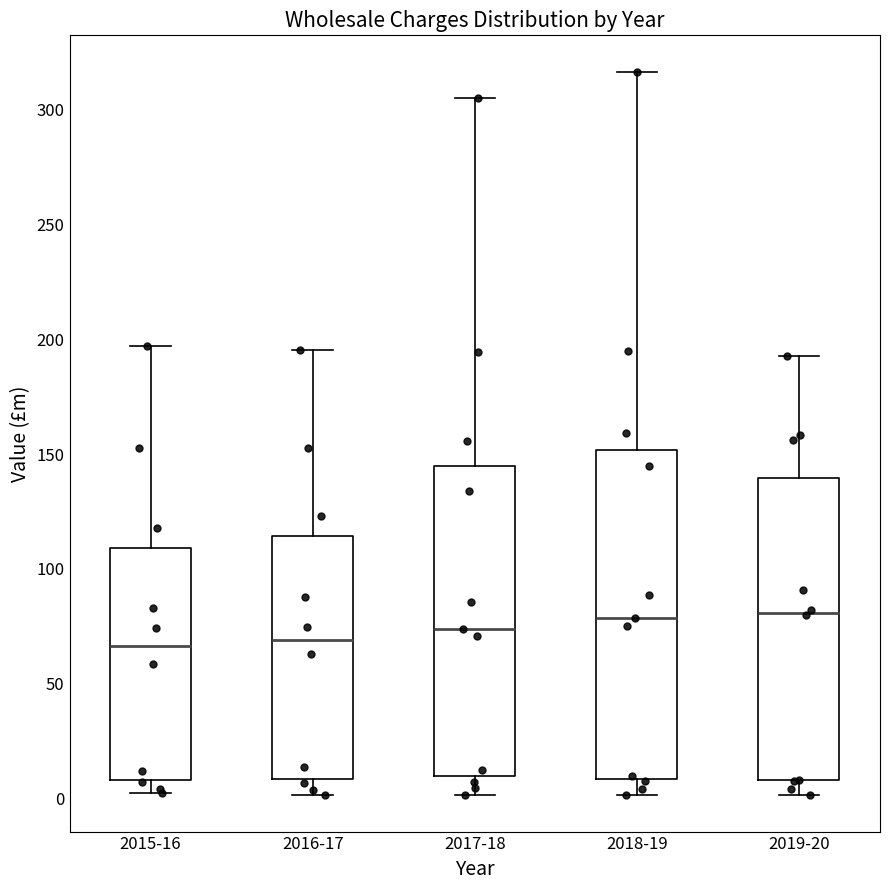

Which box is the tallest, from its lower edge to its upper edge?

2018-19